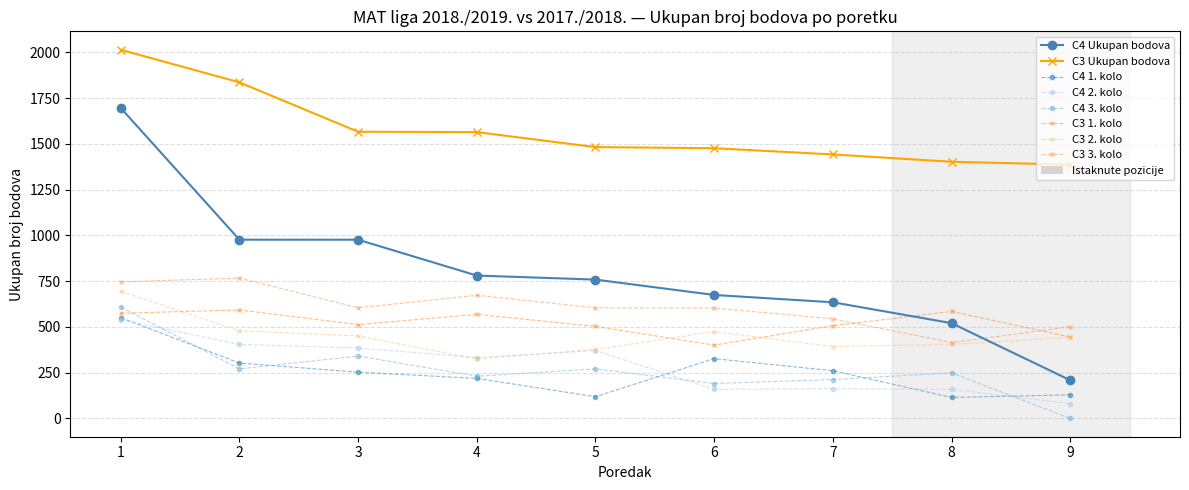

Which series changed the most between 5 and 9?

C4 Ukupan bodova